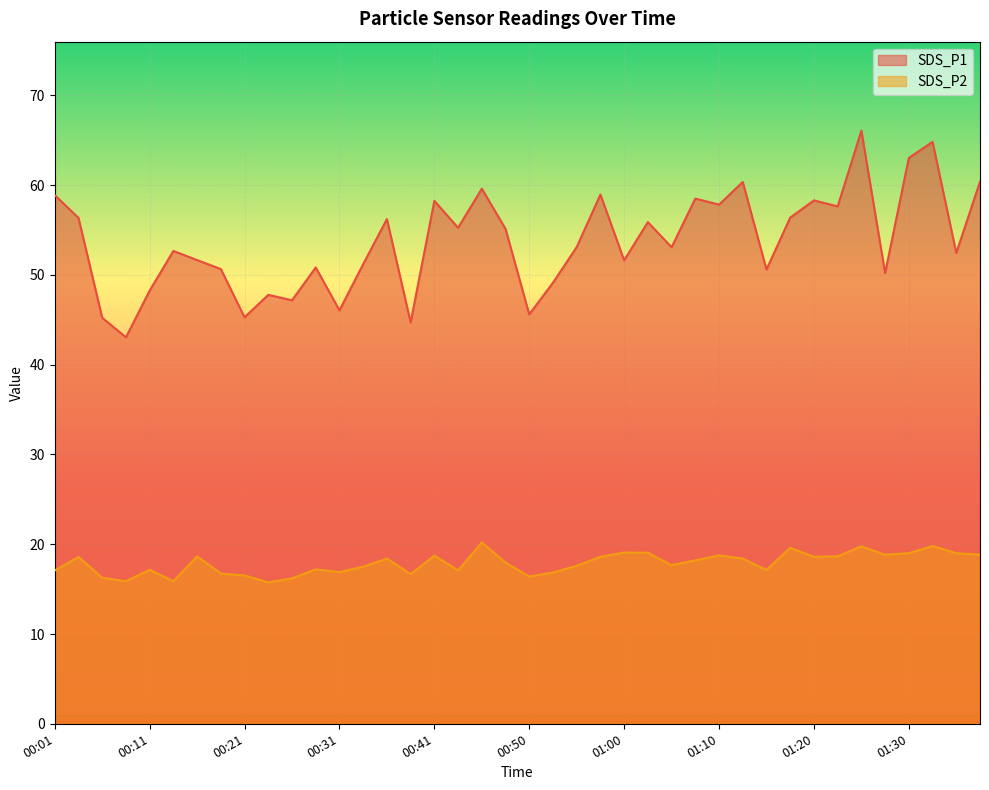

Which series has the widest spread of values?

SDS_P1